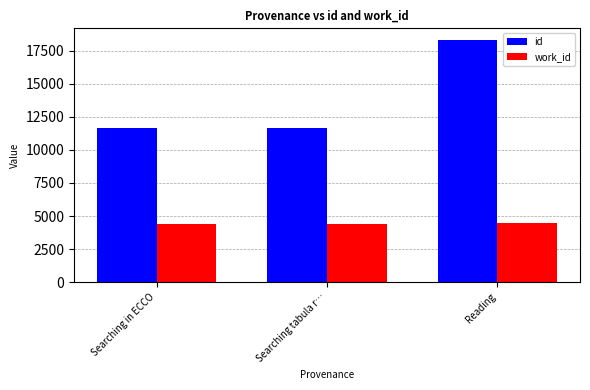

The value of work_id at Reading is 7827. True or false?

False